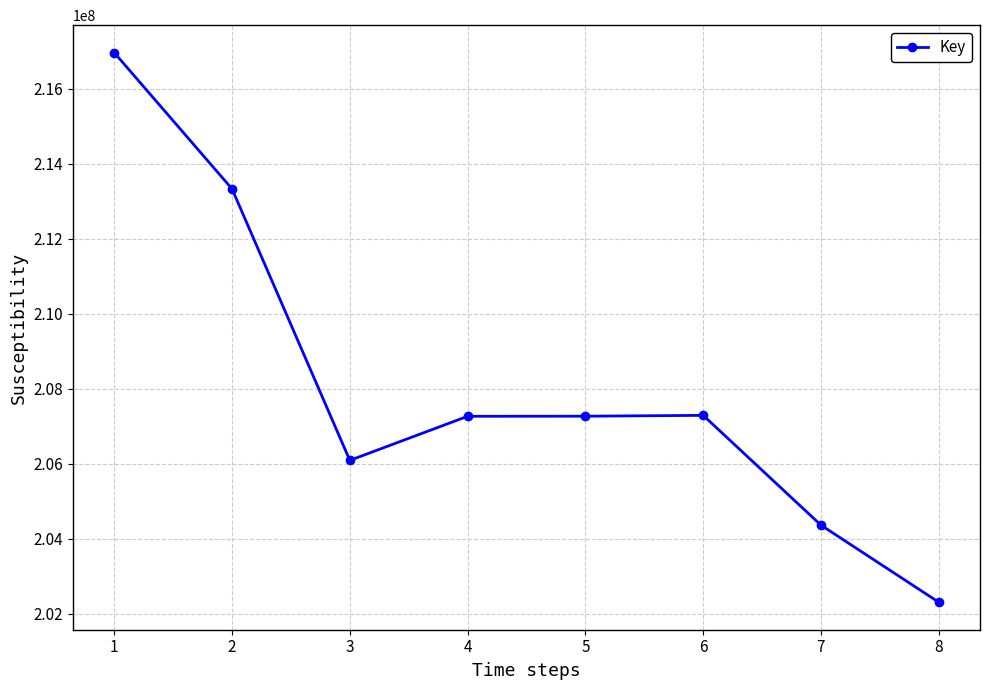

Which has a higher value, 3 or 1?

1